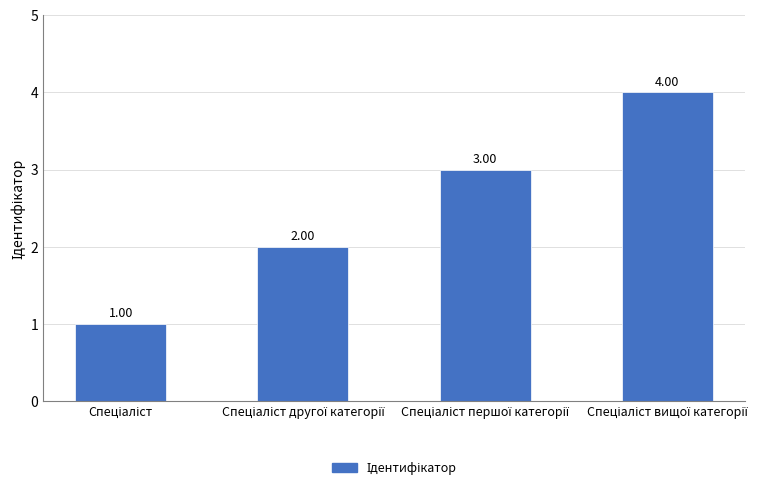

What is the greatest value displayed?

4